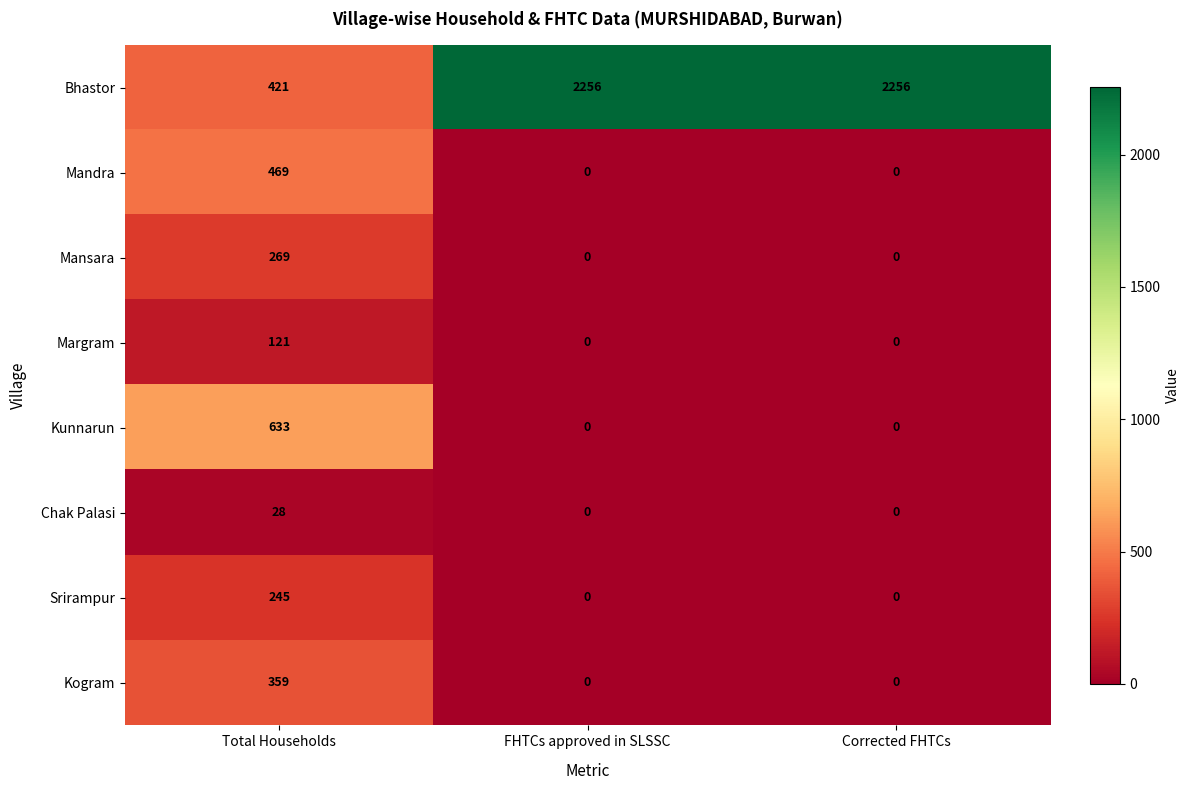

What is the spread (max minus min) of values at Total Households?

605